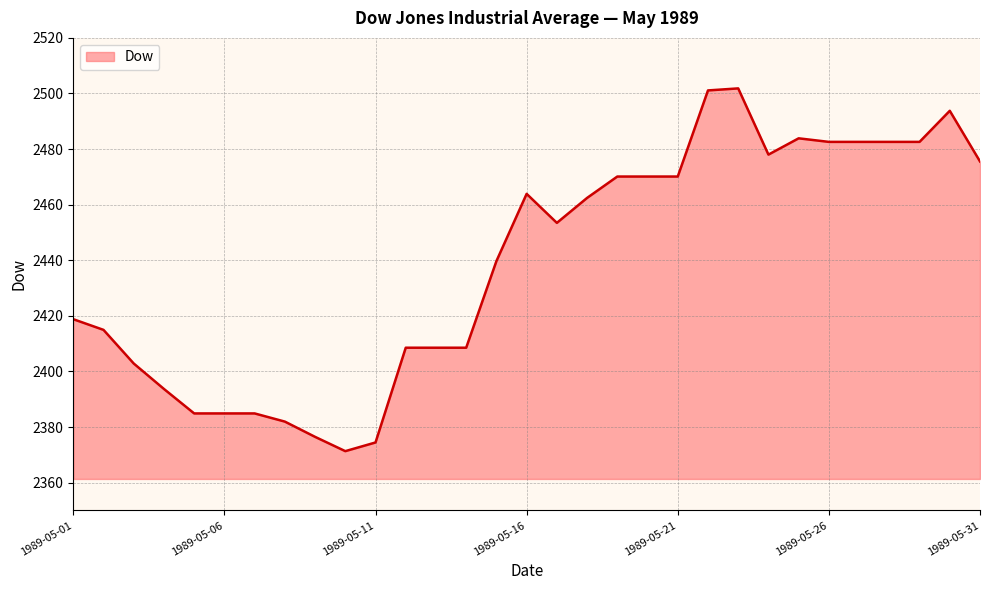

What is the difference between the maximum and minimum values?

130.5